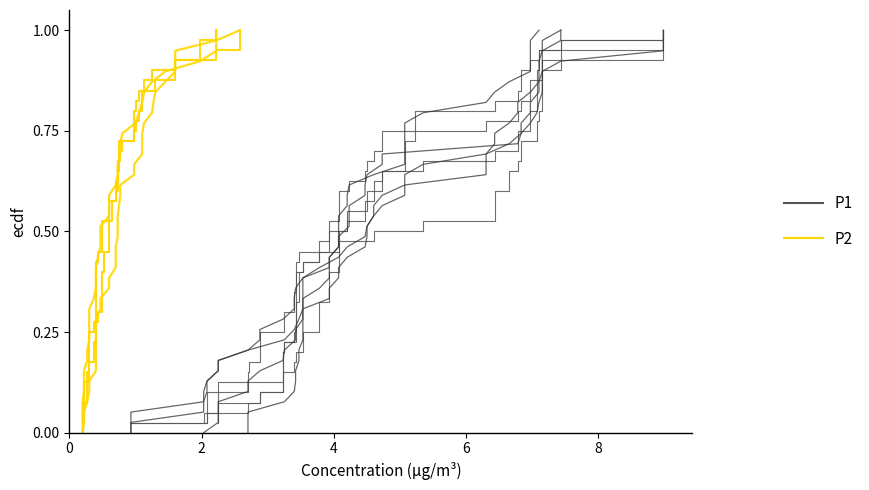

True or false: P2 has more than 0 interior local peaks.

False